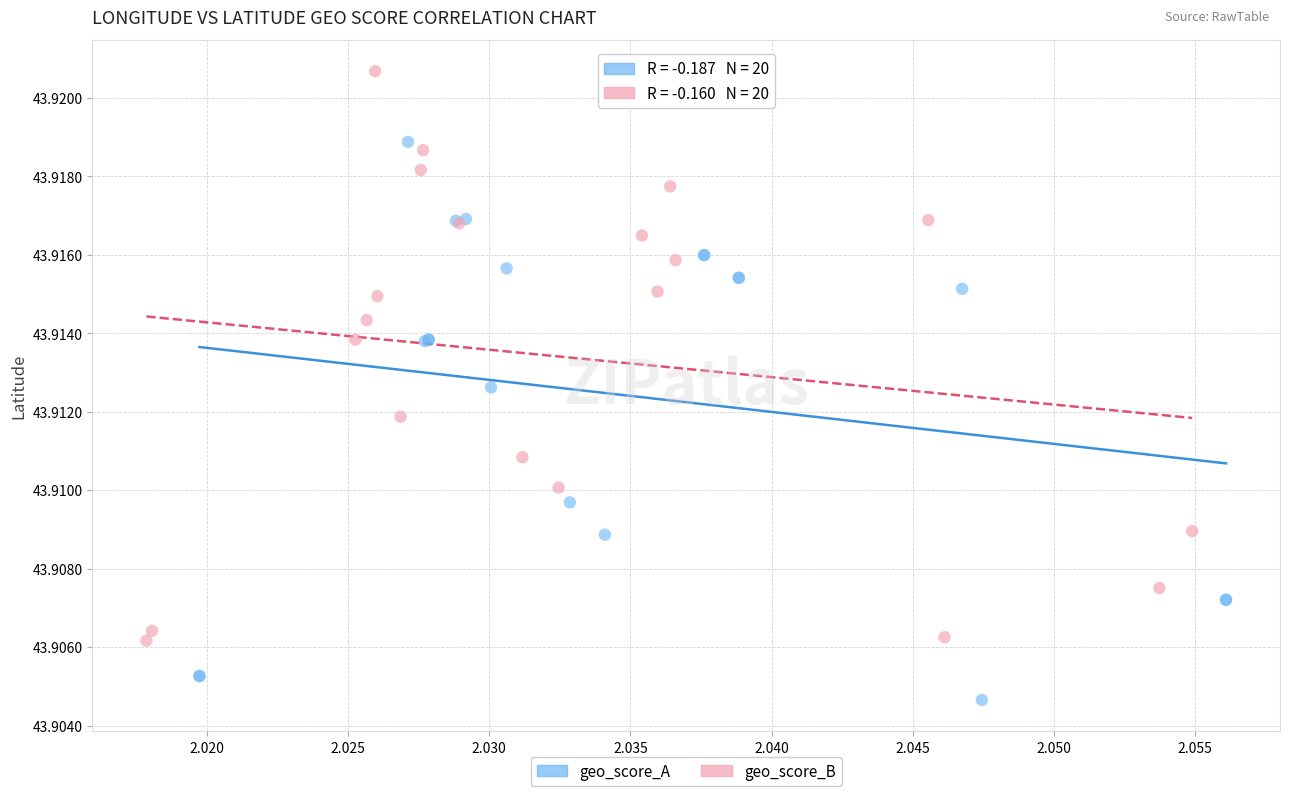

What are all the series names shown in the legend?

geo_score_A, geo_score_B